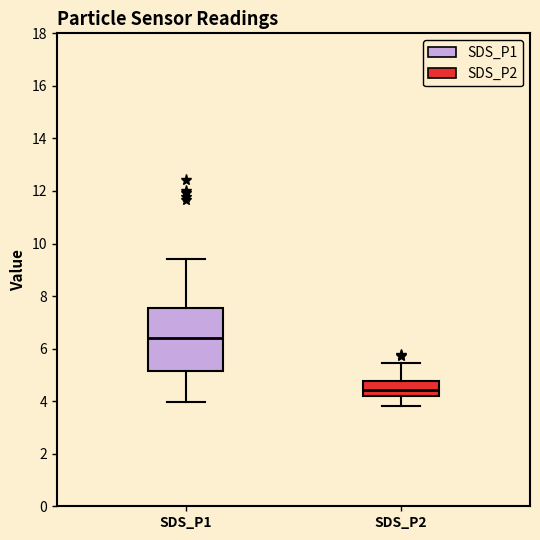

Which box's median line is the highest?

SDS_P1